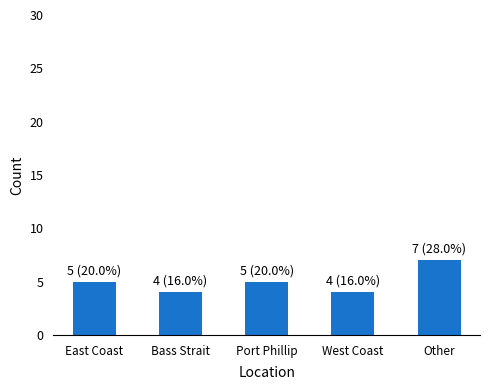

Between Bass Strait and East Coast, which is larger?

East Coast